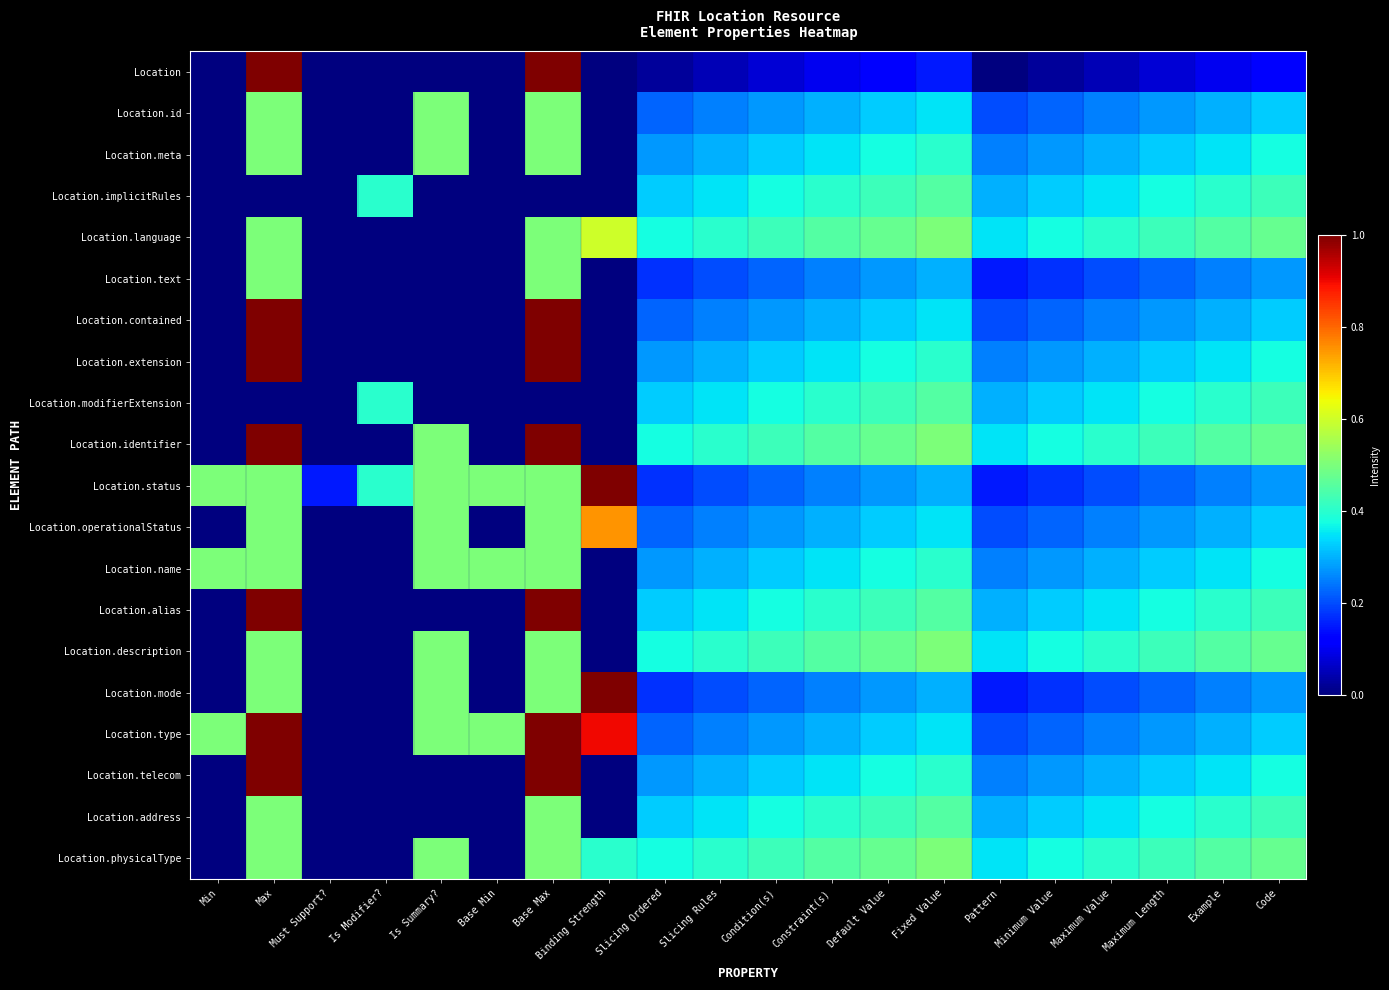

Which category has the highest value across all series?

Max